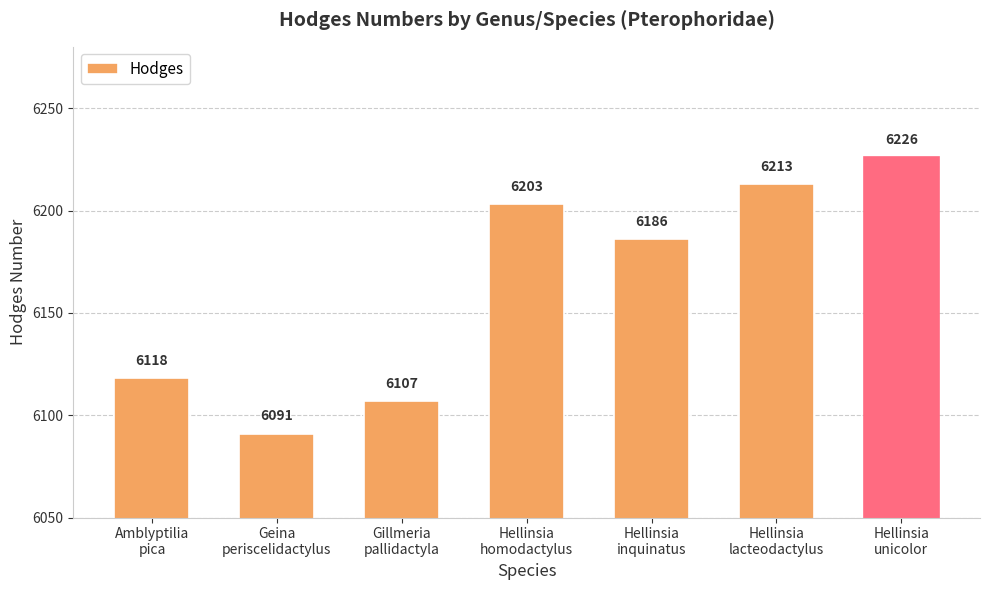

What is the minimum value shown in the chart?

6091